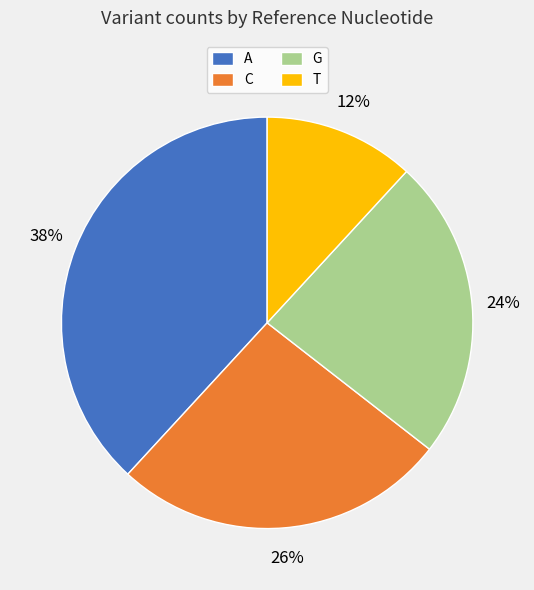

To the nearest percent, what percentage of the pie is T?

12%